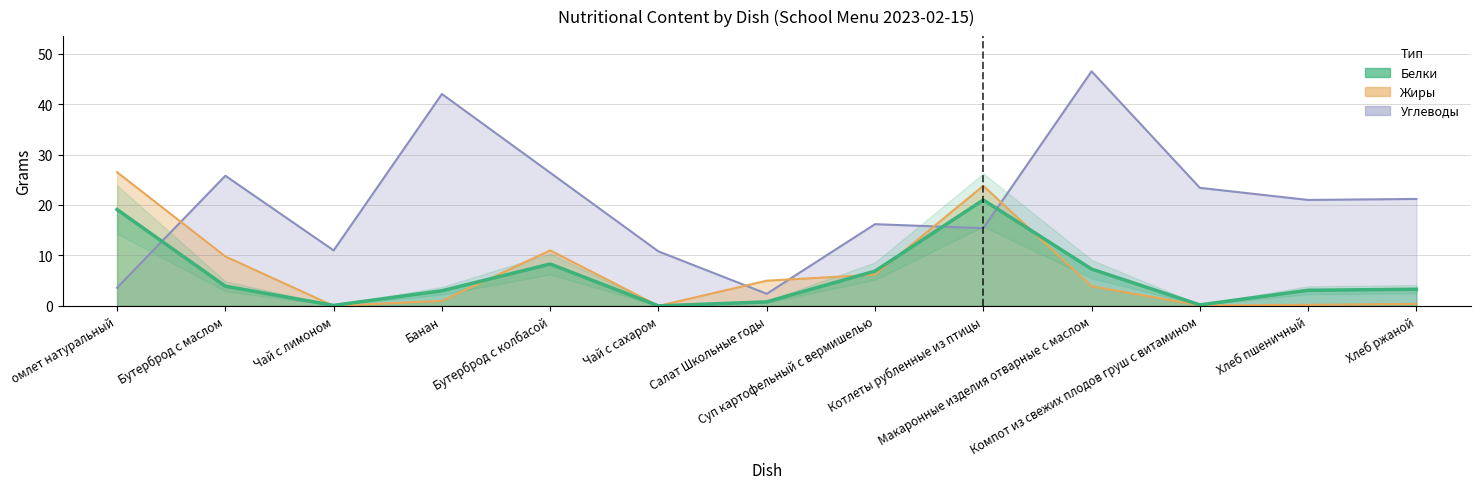

True or false: Белки has a value of 0.8 at Салат Школьные годы.

True